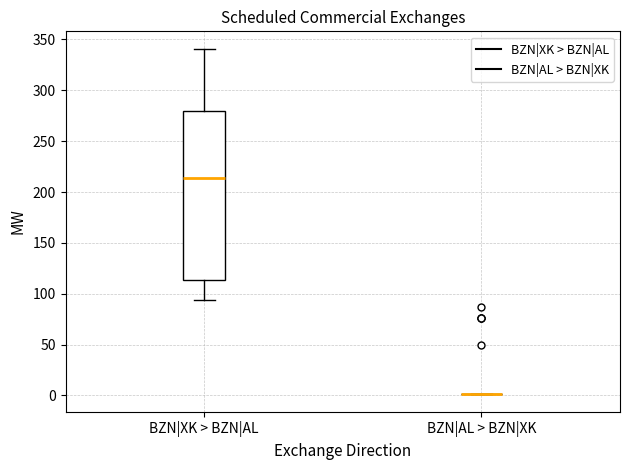

Where is the upper edge of the box for BZN|XK > BZN|AL on the y-axis? The values are not printed on the chart, so give them approximately, as read against the axis.

280